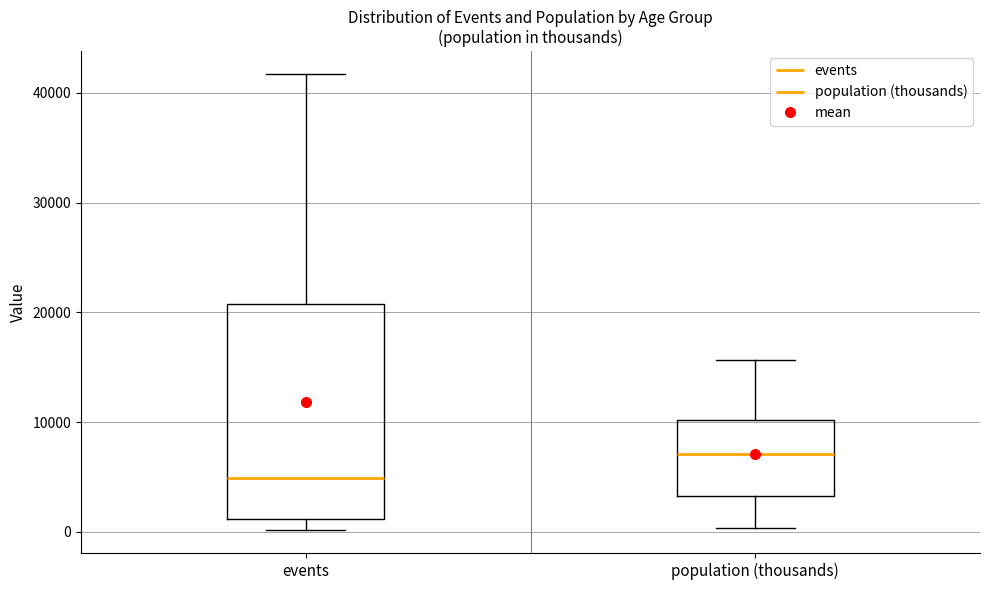

Where is the upper edge of the box for events on the y-axis? The values are not printed on the chart, so give them approximately, as read against the axis.

21000